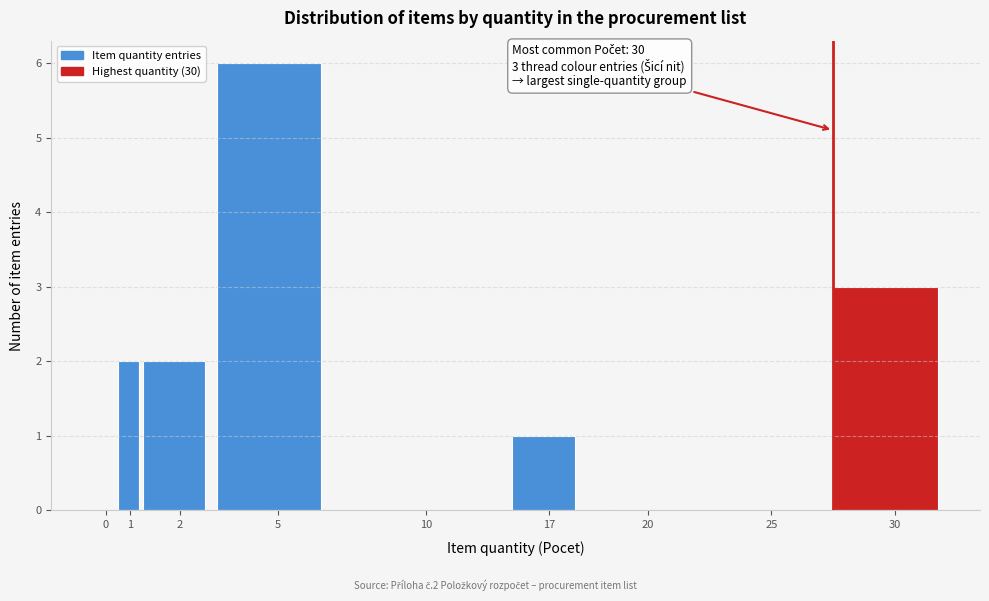

Reading left to right, transcribe all the data shown in this chart.

0=0	1=2	2=2	5=6	10=0	17=1	20=0	25=0	30=3